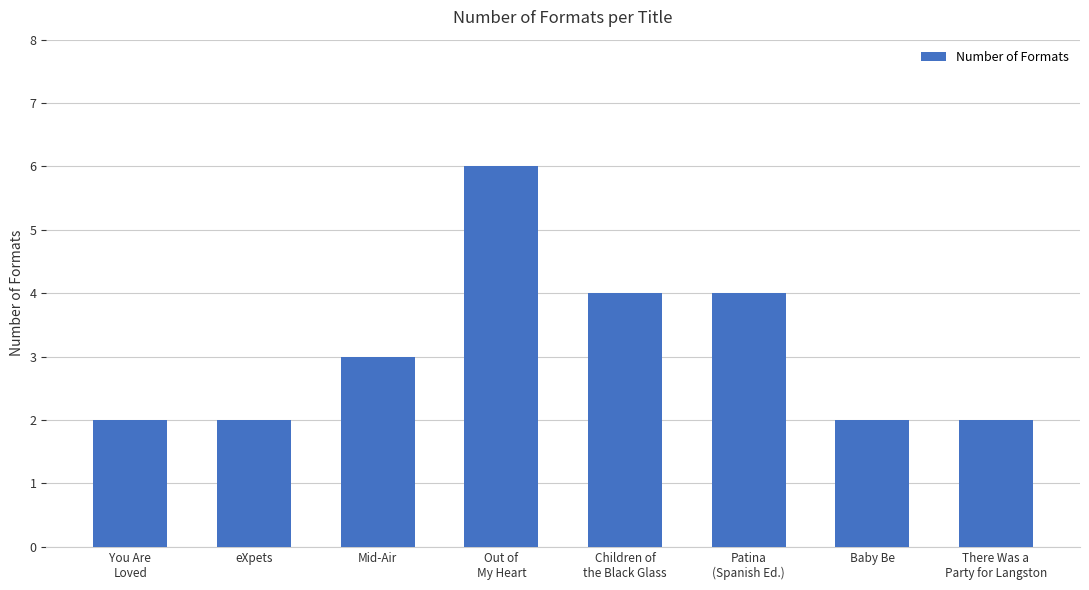

True or false: the data shows 4 at Children of
the Black Glass.

True